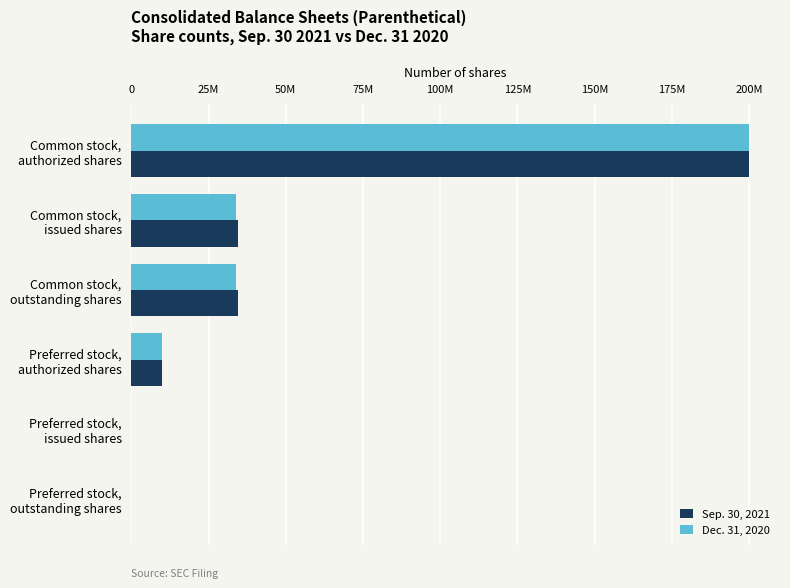

What are all the series names shown in the legend?

Sep. 30, 2021, Dec. 31, 2020